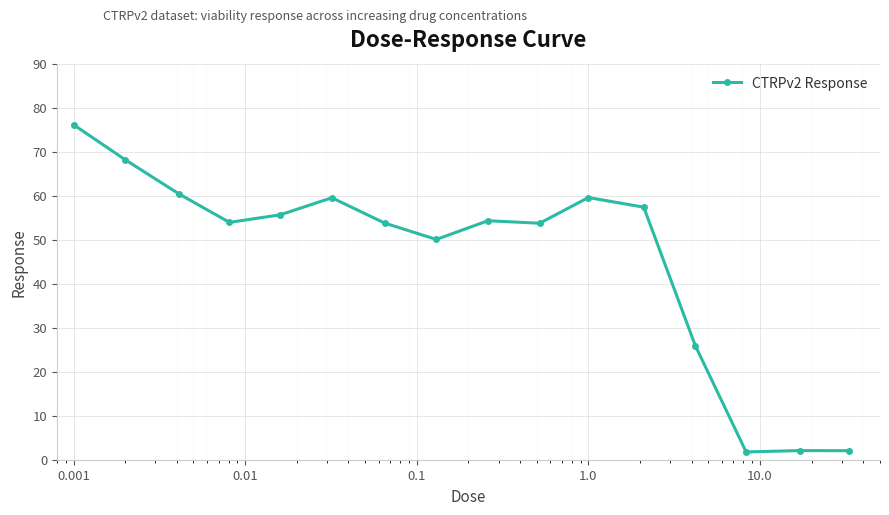

What is the value of the 13th point from the left?

25.9